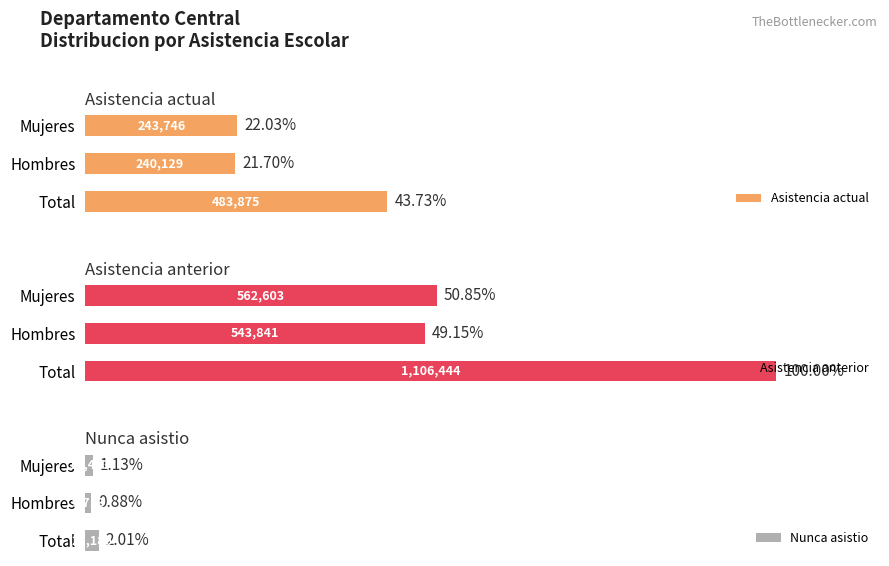

Count the number of categories in the chart.

3